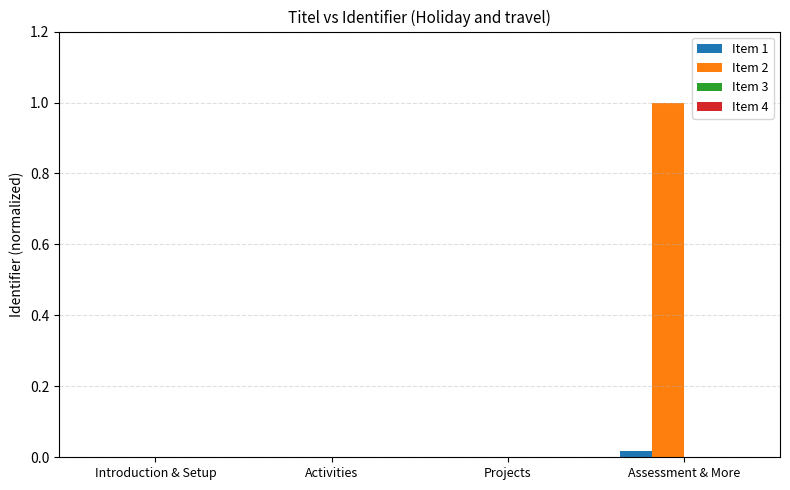

Is it true that Item 2 equals 0.0 at Activities?

True